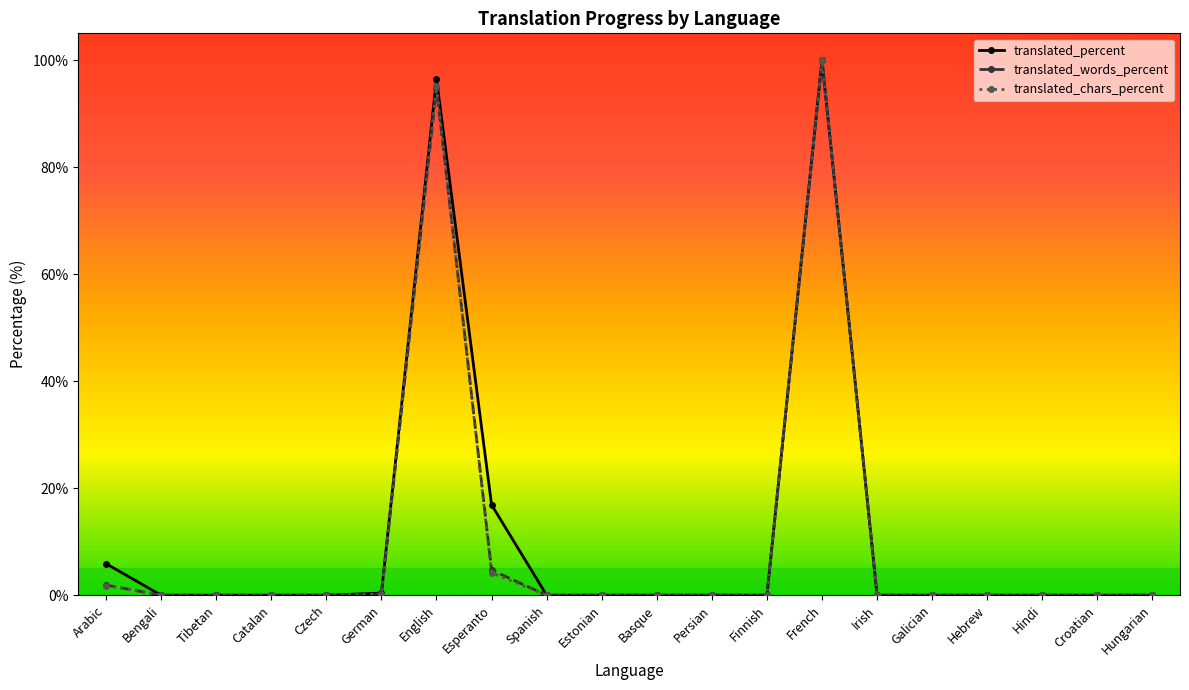

Does the chart display data point markers on the line(s)?

Yes